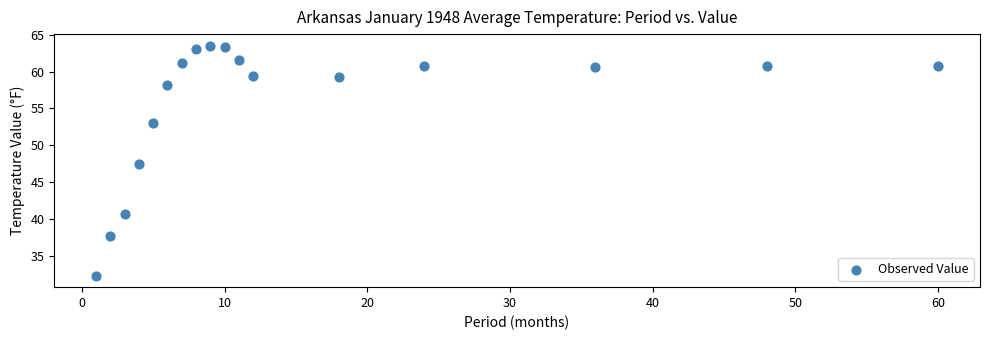

What is the range of Y values (max minus min)?

31.1